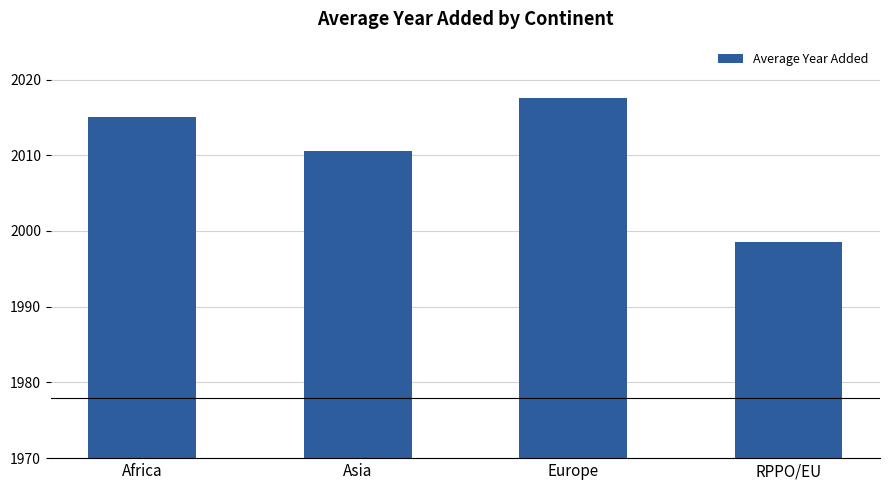

The value at Europe is 2017.5. True or false?

True